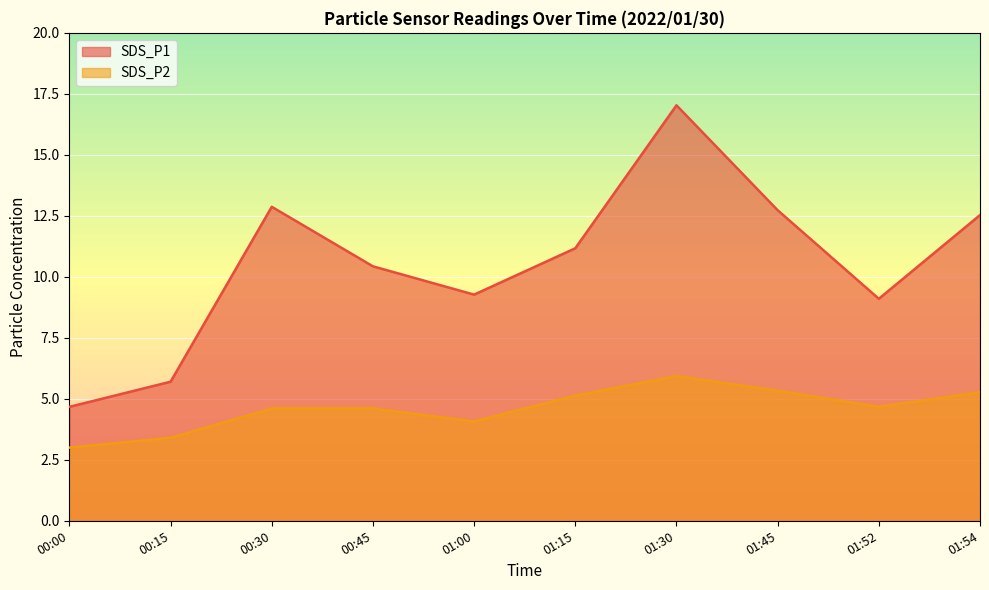

What is the approximate value of SDS_P1 at 01:15?

11.2